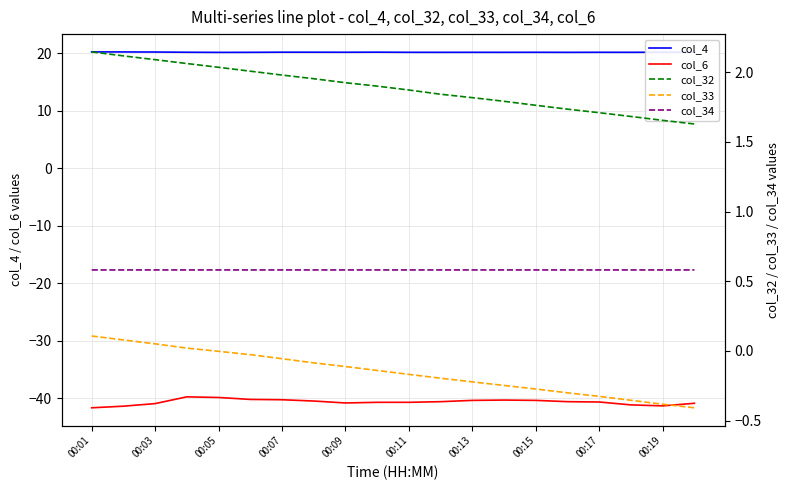

What is the highest value of the col_4 series?

20.2